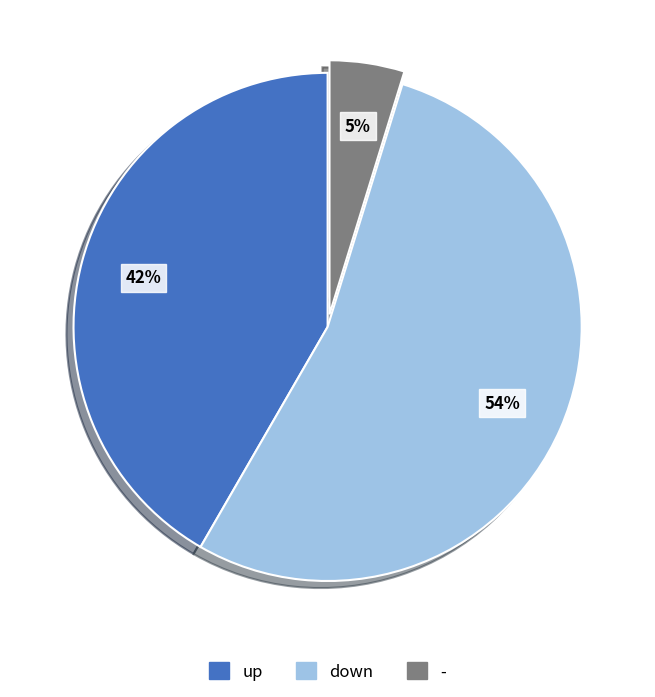

To the nearest percent, what percentage of the pie is up?

42%